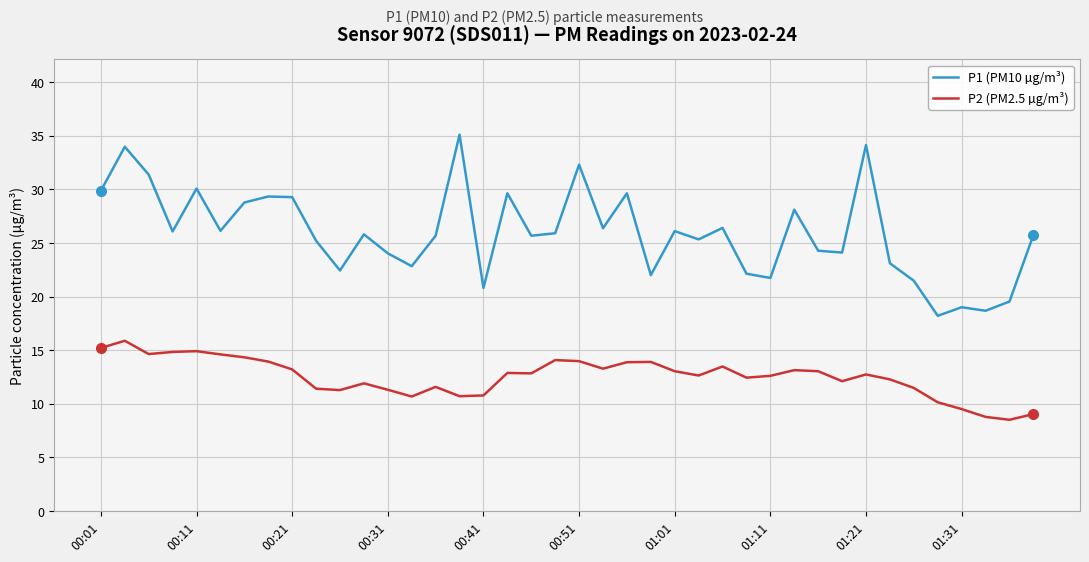

What is the difference between the maximum and minimum values in the P1 (PM10 µg/m³) series?

16.9